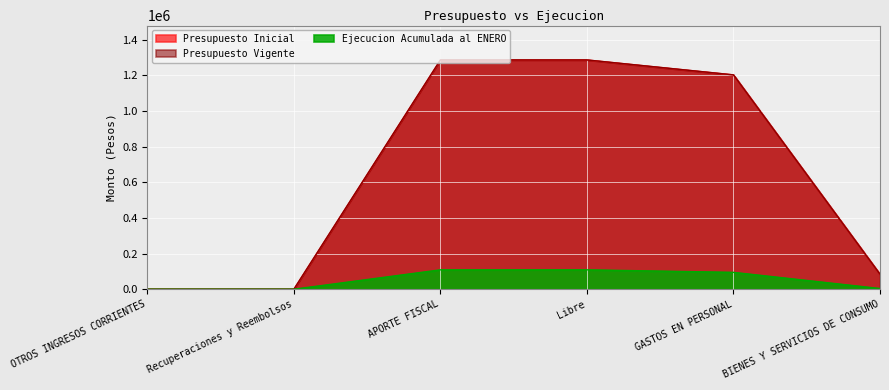

At how many categories does at least one series exceed 811669?

3